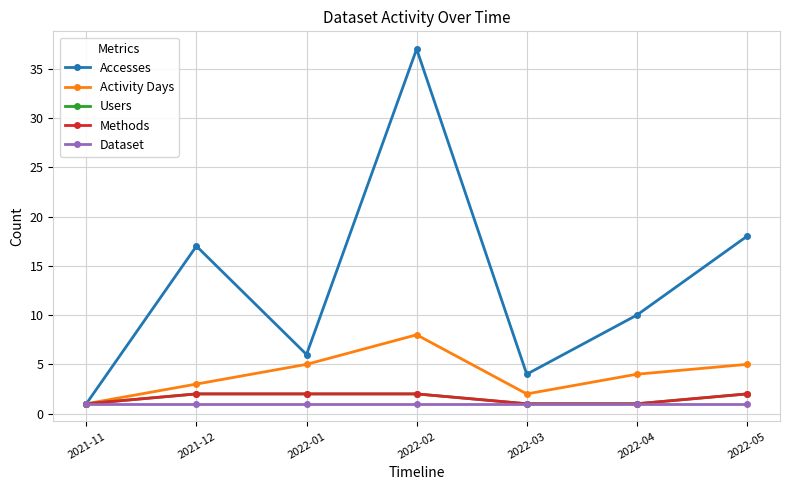

True or false: Dataset and Activity Days intersect in this chart.

False